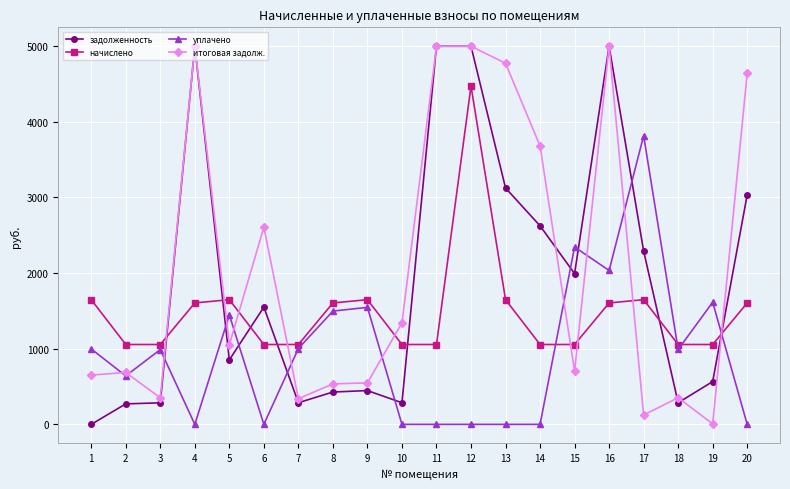

At which category does уплачено reach its first local peak?

3